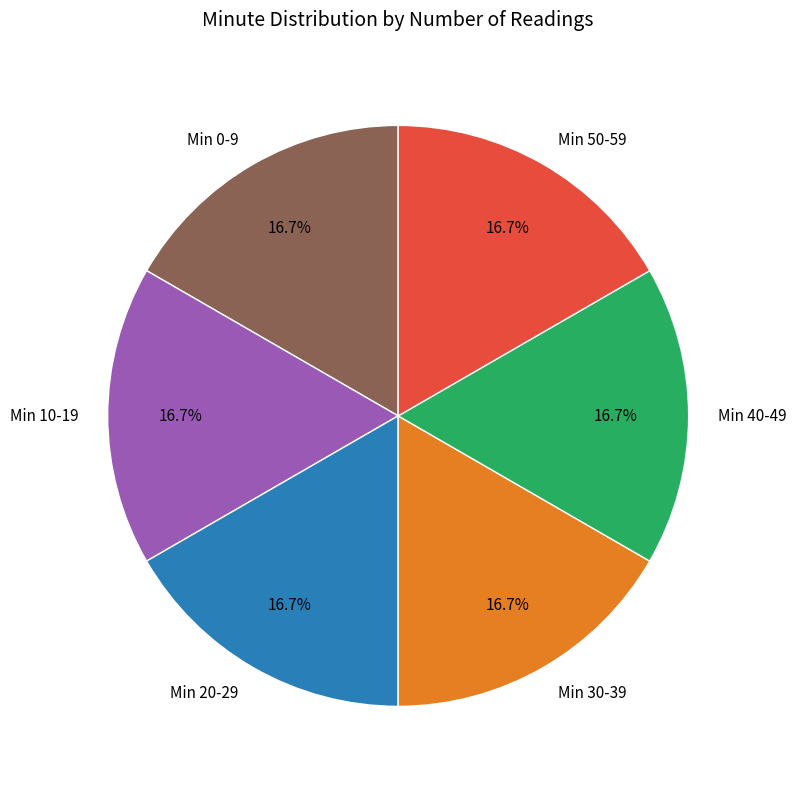

How many slices are in this pie chart?

6